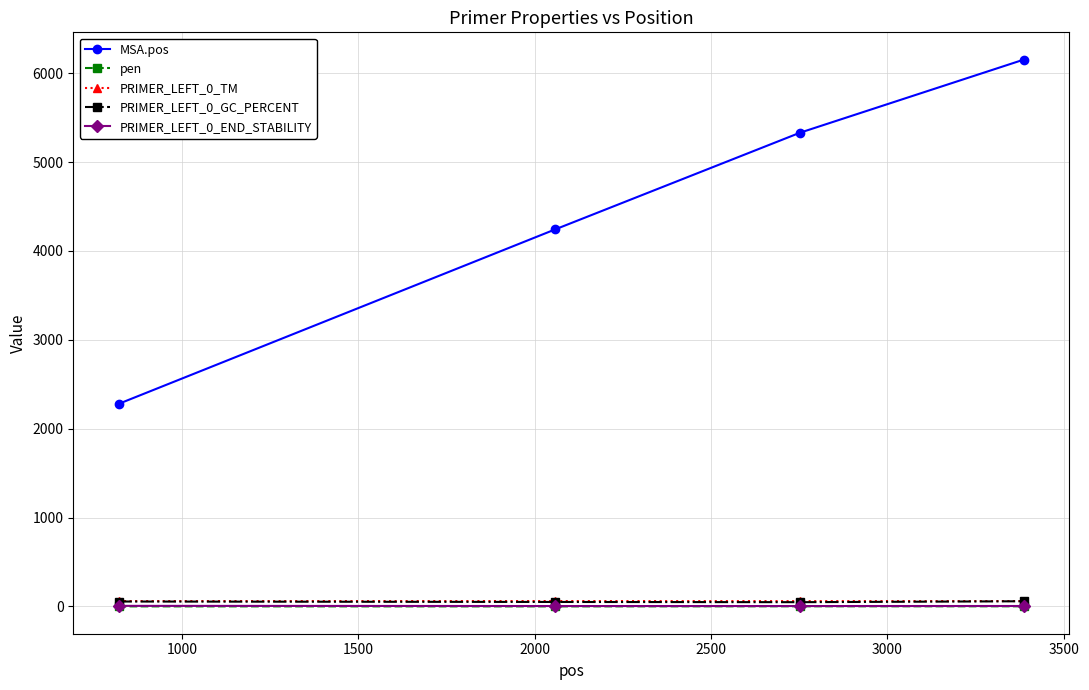

Which series has the largest total across all categories?

MSA.pos